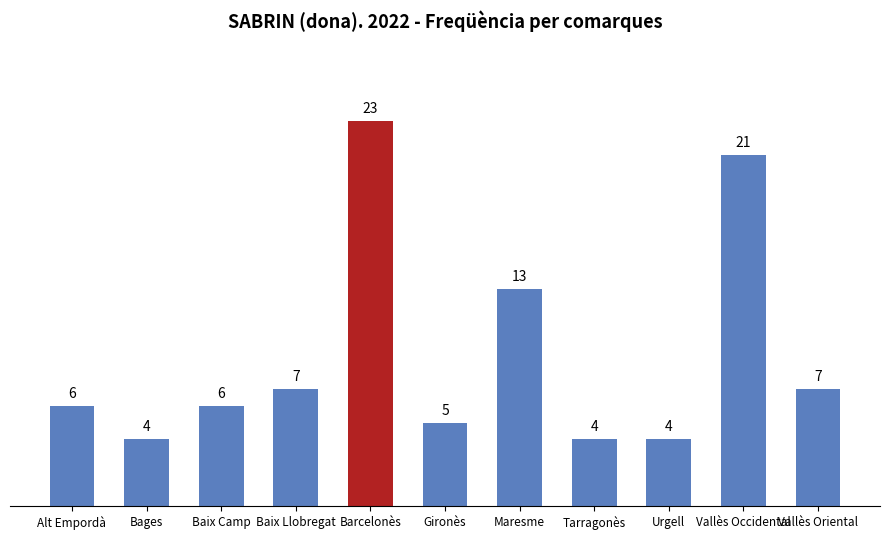

Reading left to right, list all the values displayed in this chart.

6	4	6	7	23	5	13	4	4	21	7